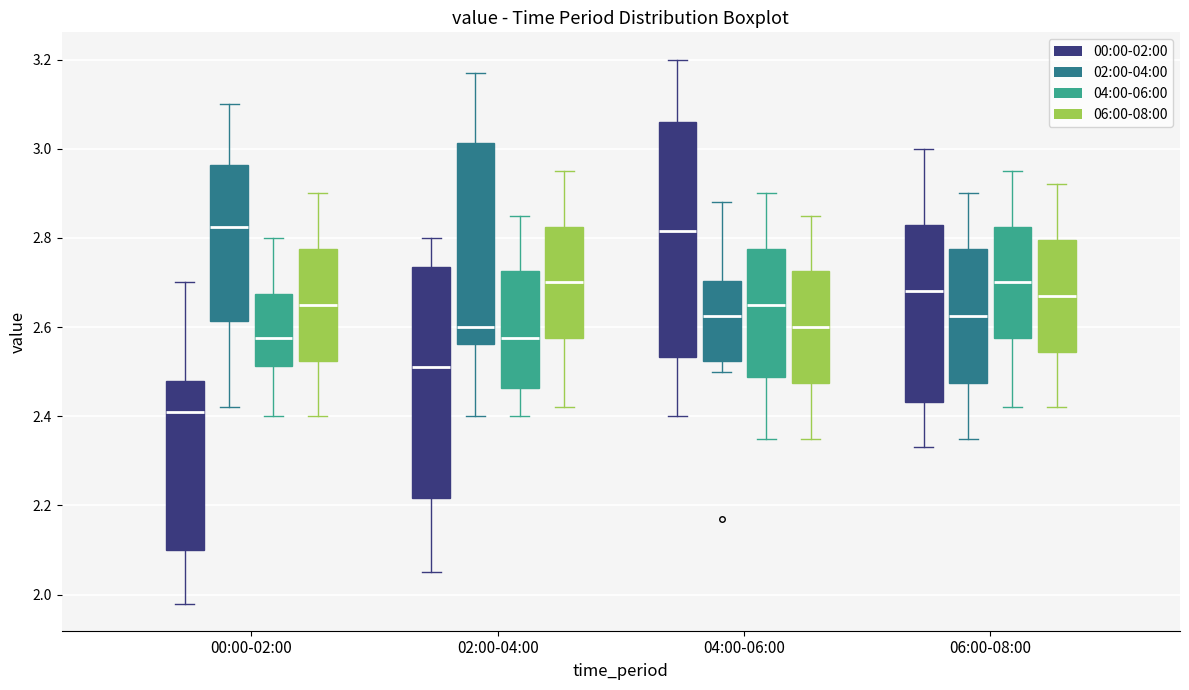

Which box's median line is the lowest?

00:00-02:00 (00:00-02:00)